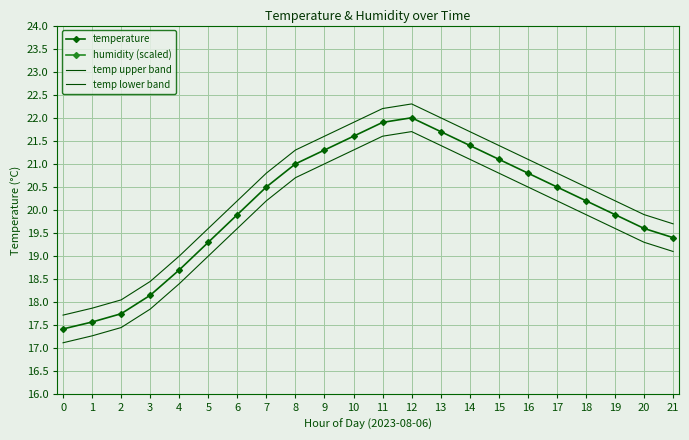

Reading left to right, what are all the values shown in this chart?

temperature: 17.4	17.6	17.8	18.1	18.7	19.3	19.9	20.5	21.0	21.3	21.6	21.9	22.0	21.7	21.4	21.1	20.8	20.5	20.2	19.9	19.6	19.4
humidity (scaled): 36.5	36.5	36.4	36.2	35.8	35.3	34.9	34.4	34.0	33.5	33.1	32.6	32.5	32.9	33.4	33.8	34.3	34.7	35.2	35.6	36.1	36.4
temp upper band: 17.7	17.9	18.1	18.4	19.0	19.6	20.2	20.8	21.3	21.6	21.9	22.2	22.3	22.0	21.7	21.4	21.1	20.8	20.5	20.2	19.9	19.7
temp lower band: 17.1	17.3	17.4	17.8	18.4	19.0	19.6	20.2	20.7	21.0	21.3	21.6	21.7	21.4	21.1	20.8	20.5	20.2	19.9	19.6	19.3	19.1